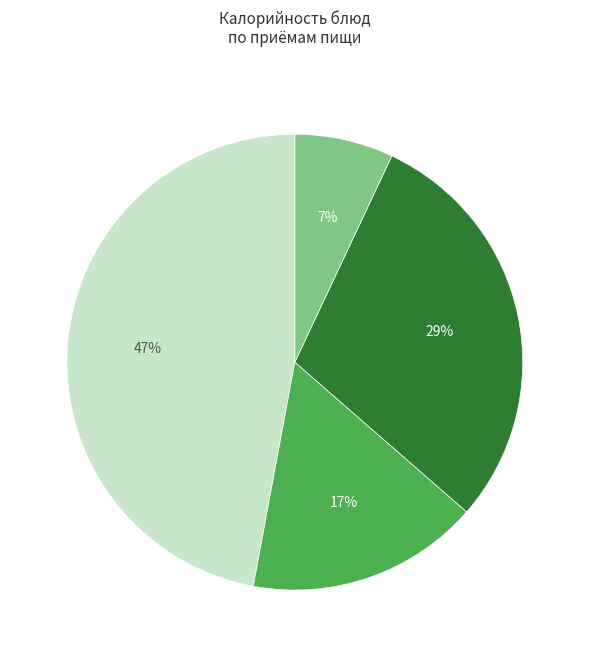

Is there a majority slice in this chart?

No